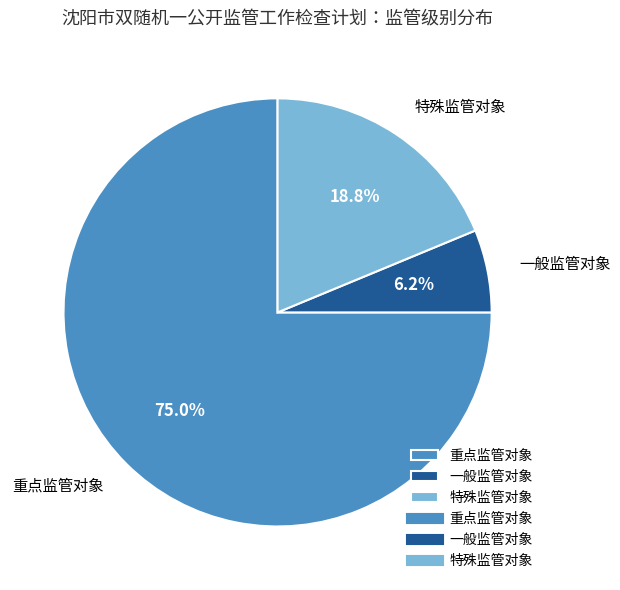

Which category accounts for the majority?

重点监管对象